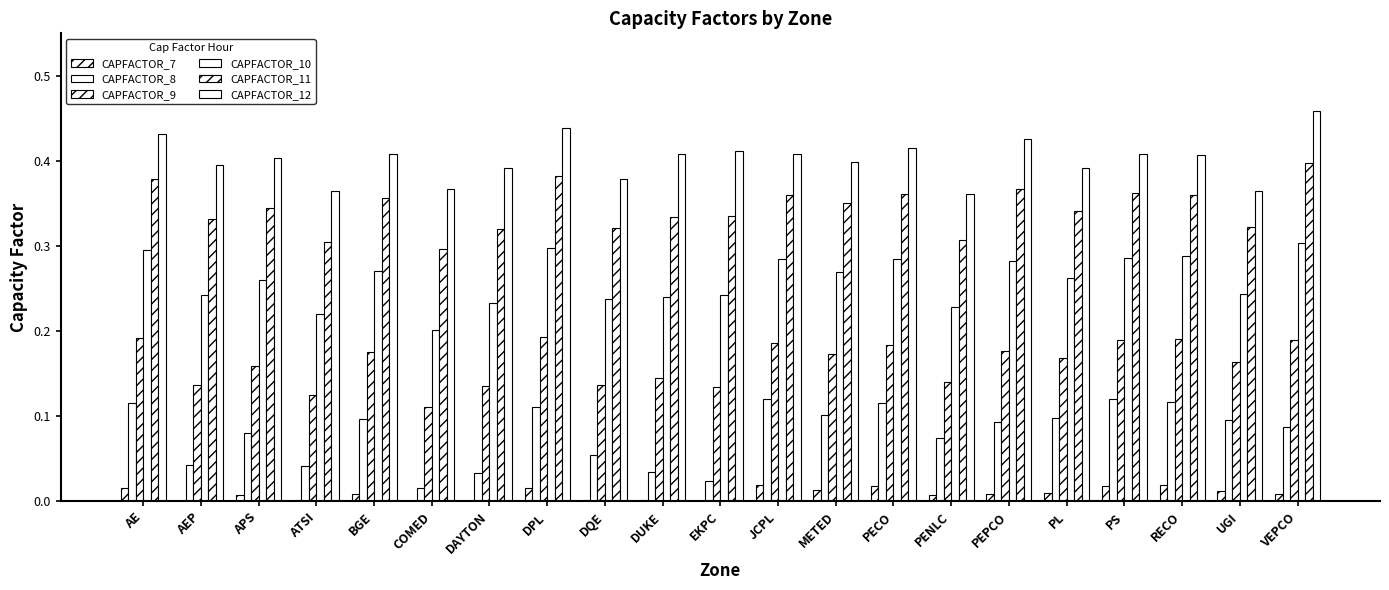

At which category is the sum across all series the highest?

VEPCO